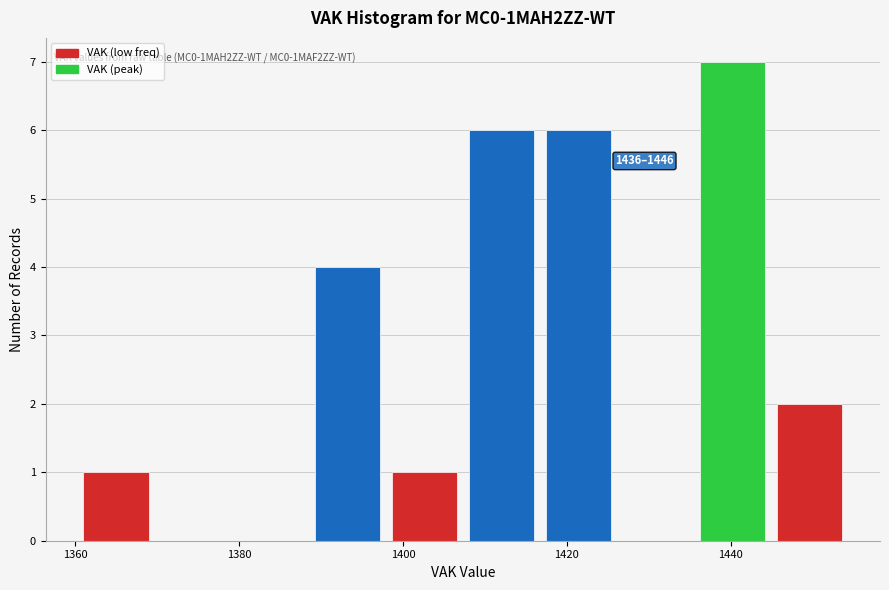

Which range on the x-axis has the tallest bar?

1436.2 to 1445.6